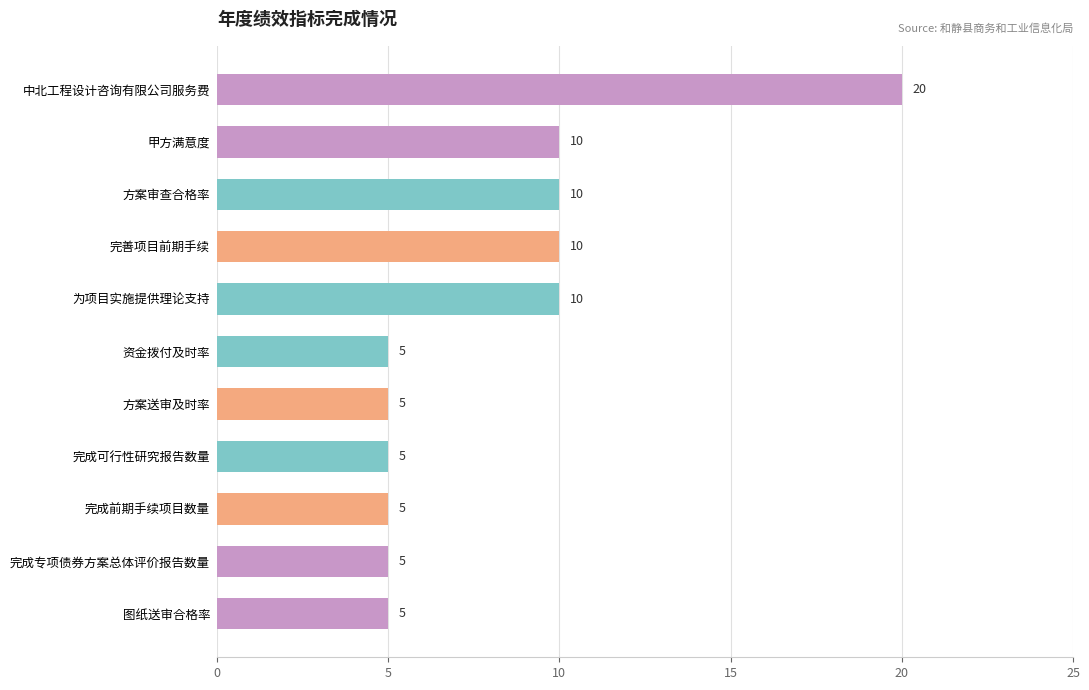

What is the value of the 10th bar from the top?

5